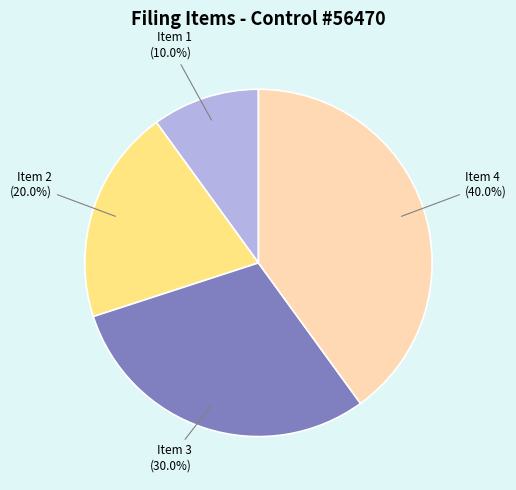

To the nearest percent, what is the average slice percentage?

25%